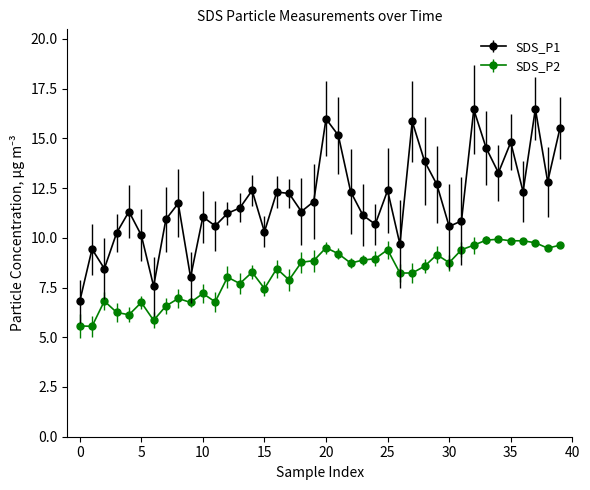

What is the difference between the second highest and second lowest values in the SDS_P1 series?

8.9